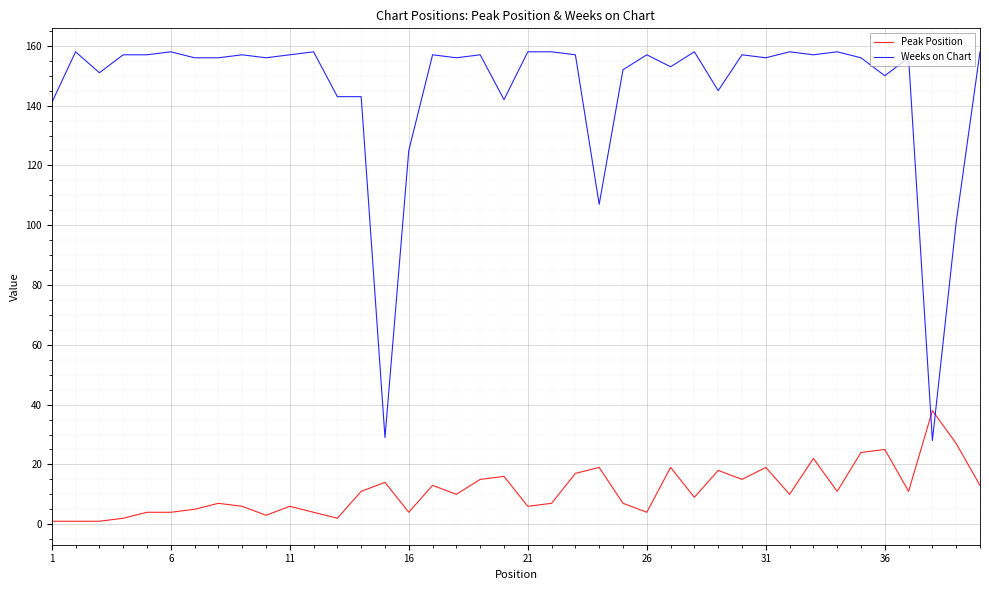

Which series has the largest total across all categories?

Weeks on Chart